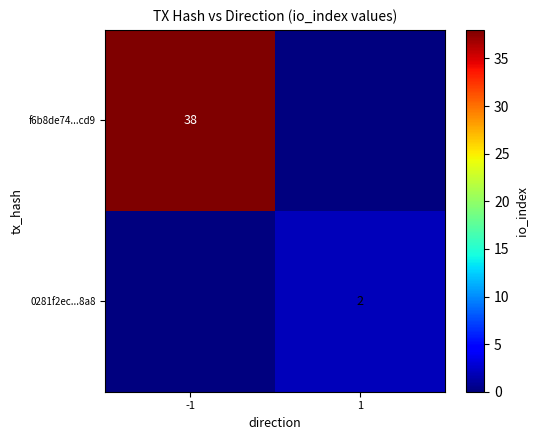

True or false: f6b8de74...cd9 has a value of 58 at -1.

False